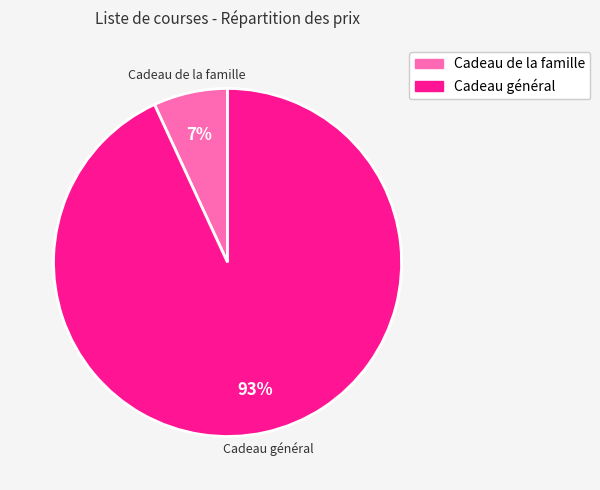

To the nearest percent, what is the difference between the largest and smallest slice percentages?

86%